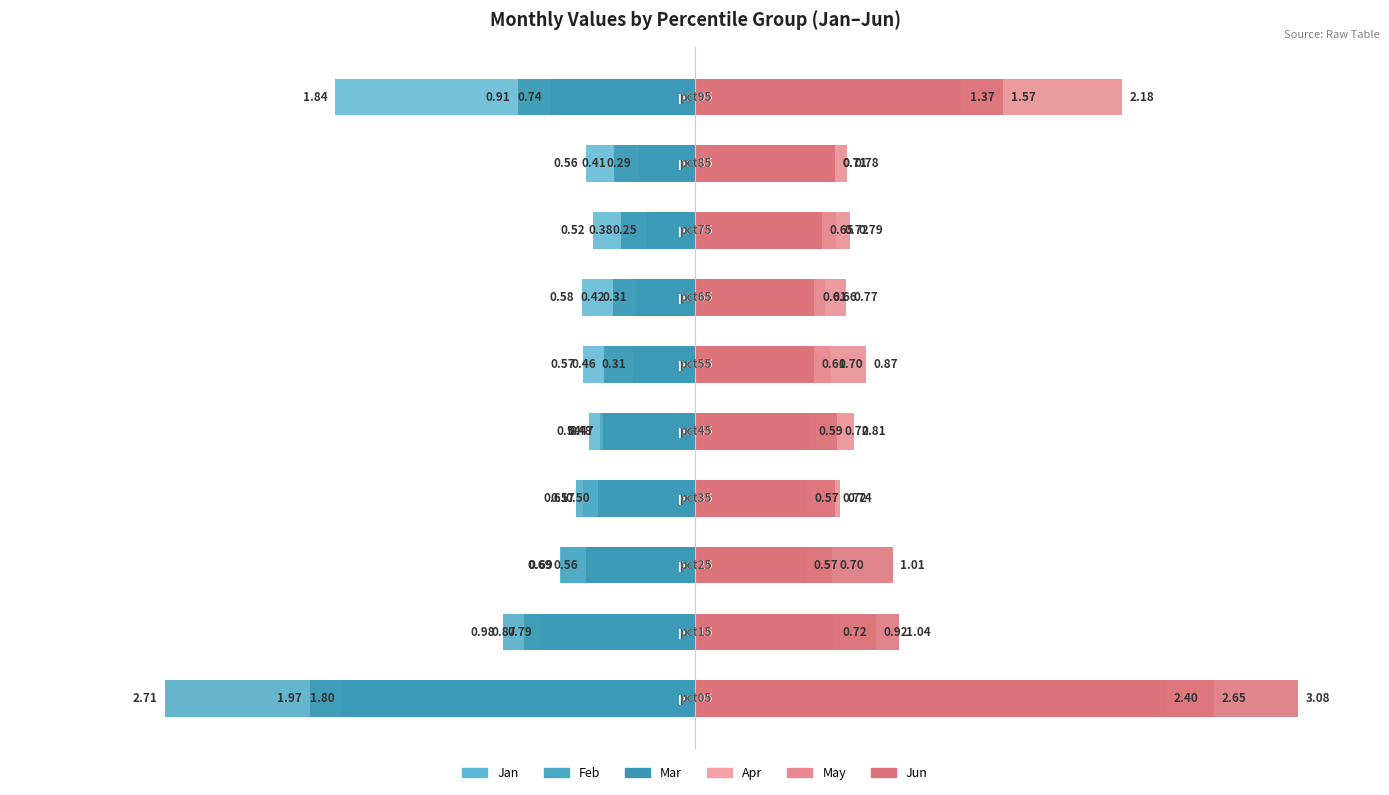

Is the value of Mar at 7 greater than the value of Jan at 0?

Yes